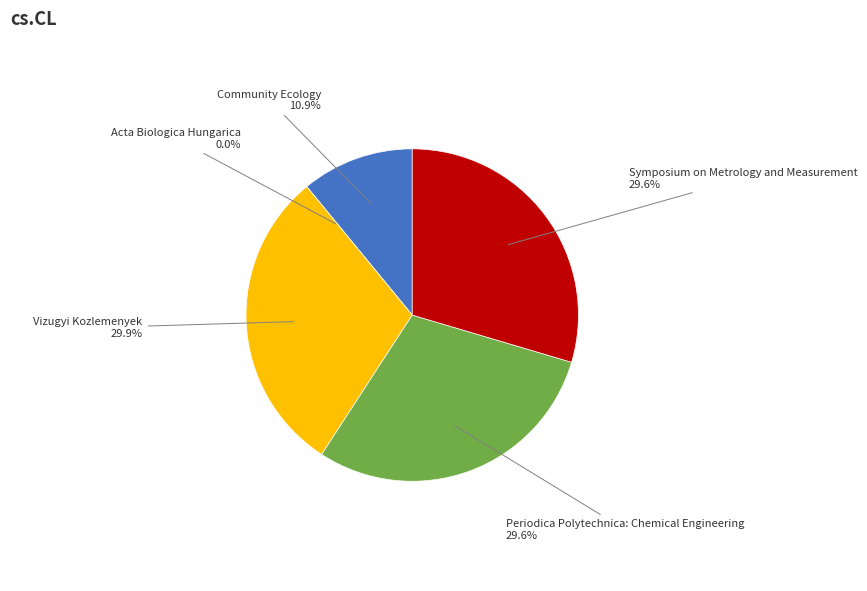

How many segments does this pie chart have?

5